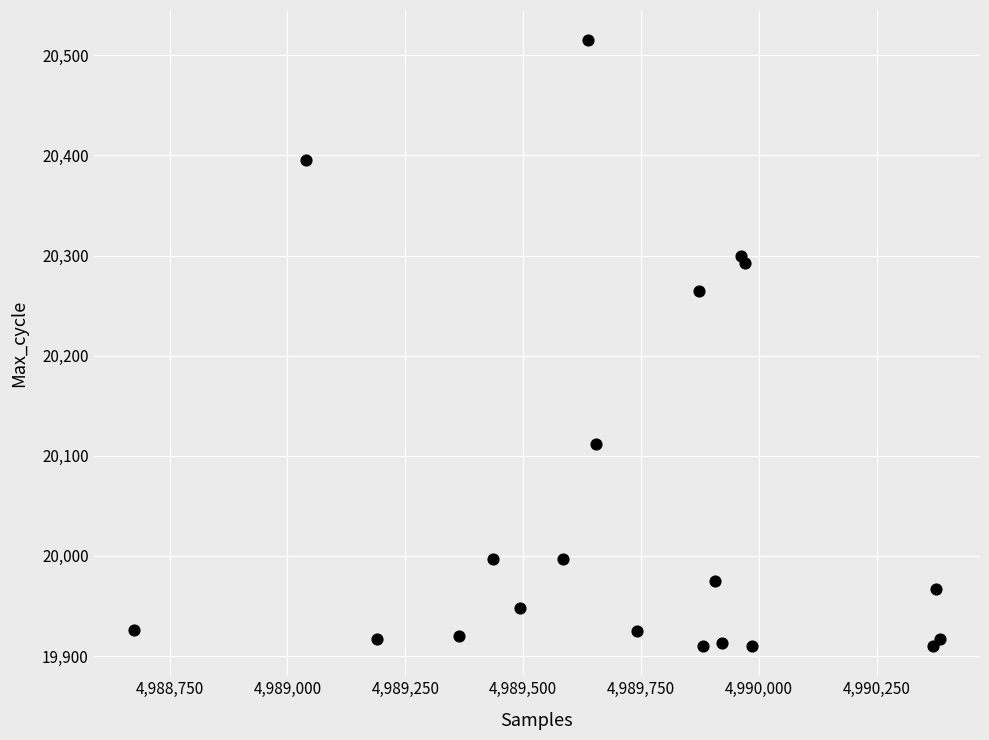

What is the range of Y values (max minus min)?

605